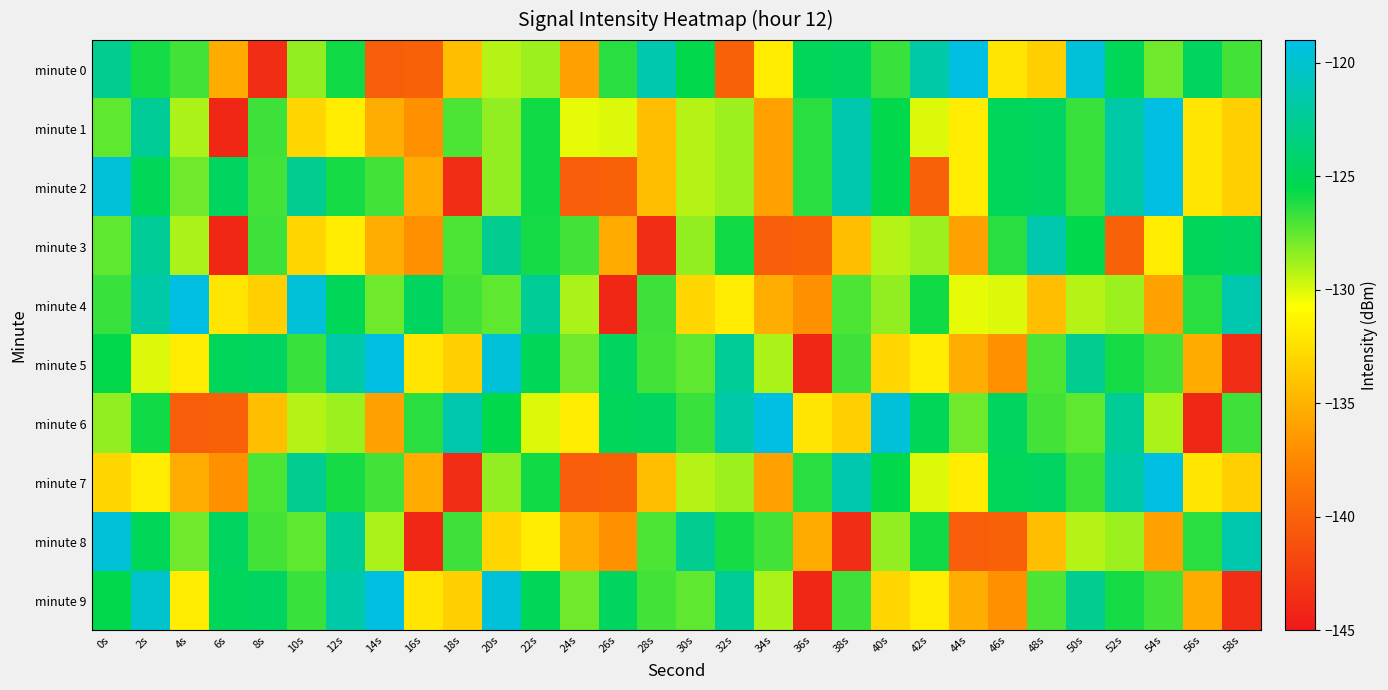

What is the total value across all series at 54s?

-1271.4